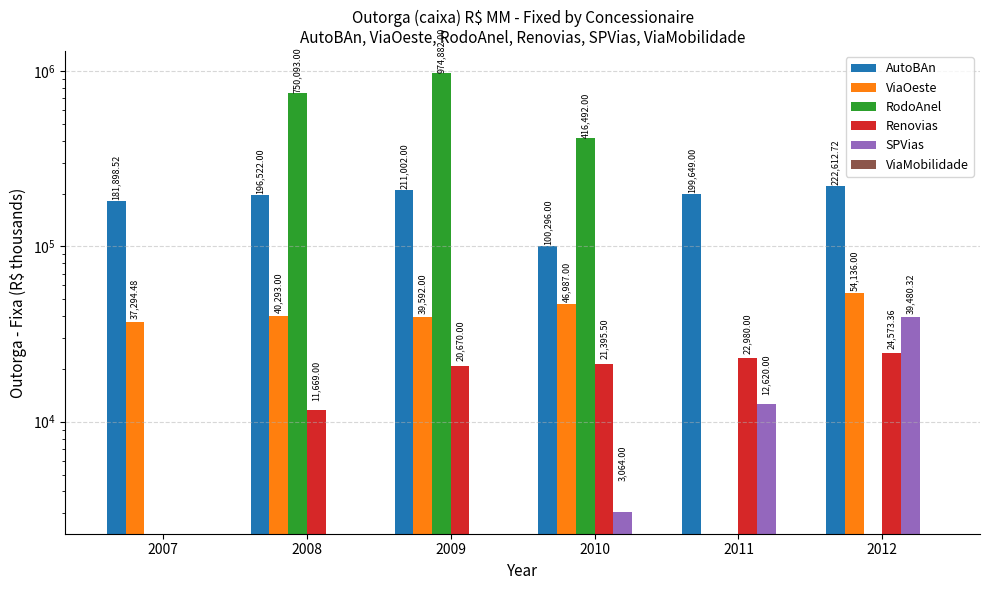

What is the difference between the ViaOeste values at 2009 and 2007?

2297.5